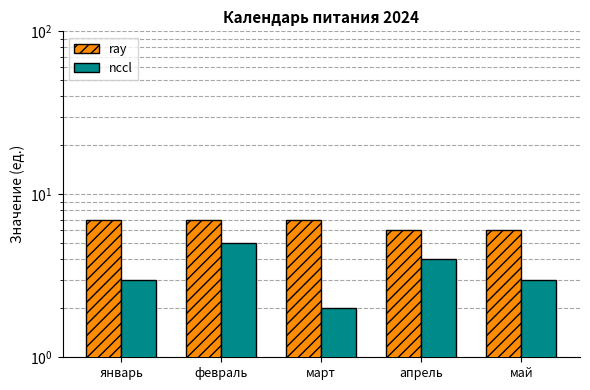

Which series has the largest total across all categories?

ray